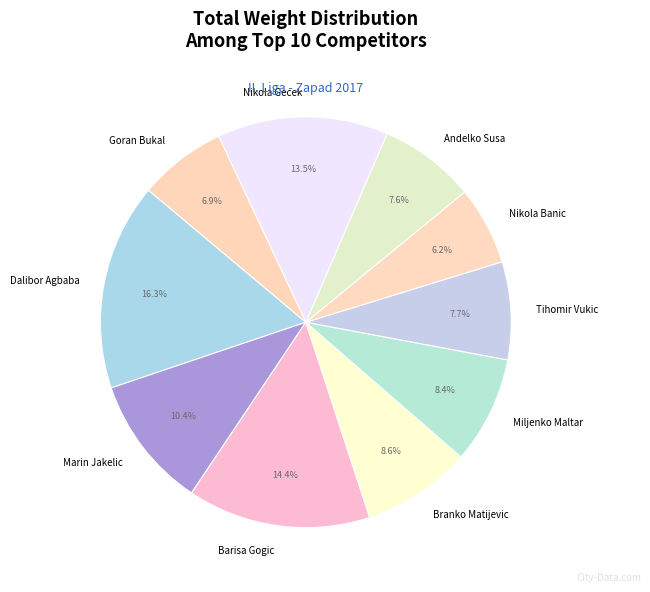

Between Branko Matijevic and Tihomir Vukic, which is larger?

Branko Matijevic